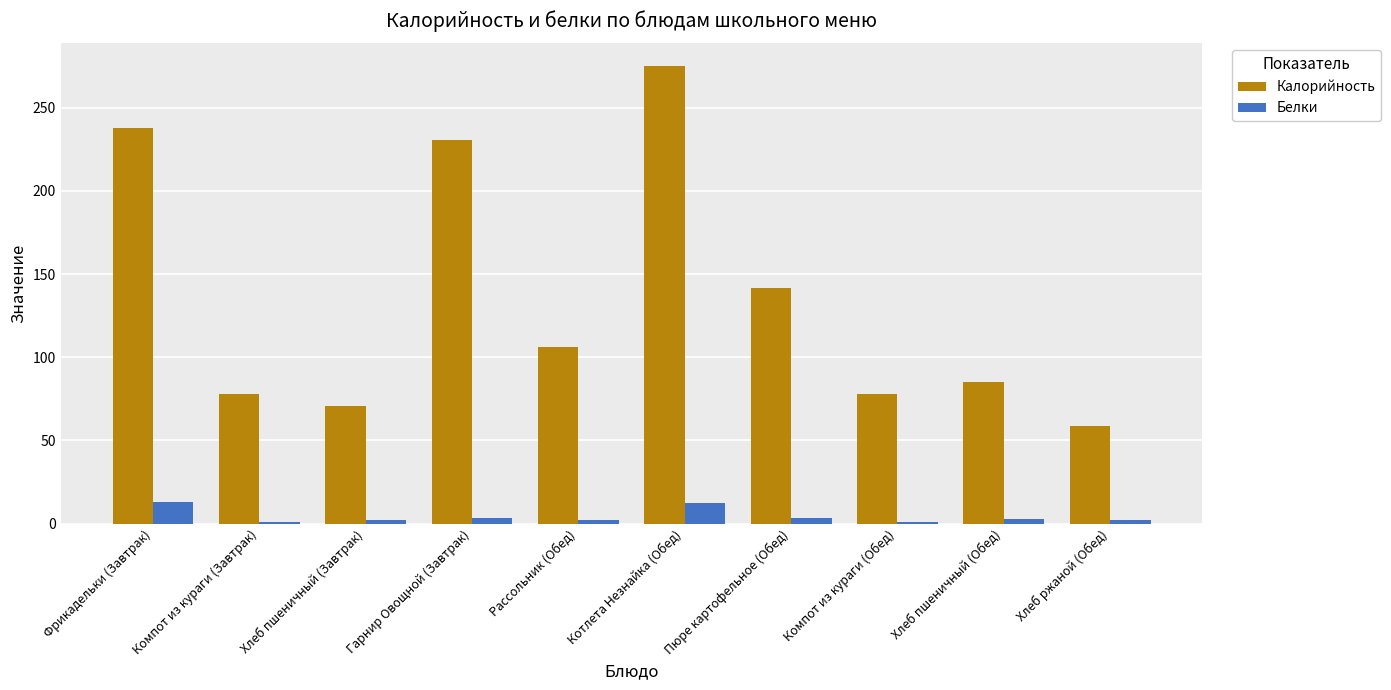

At Пюре картофельное (Обед), list the series in order from smallest to largest.

Белки, Калорийность